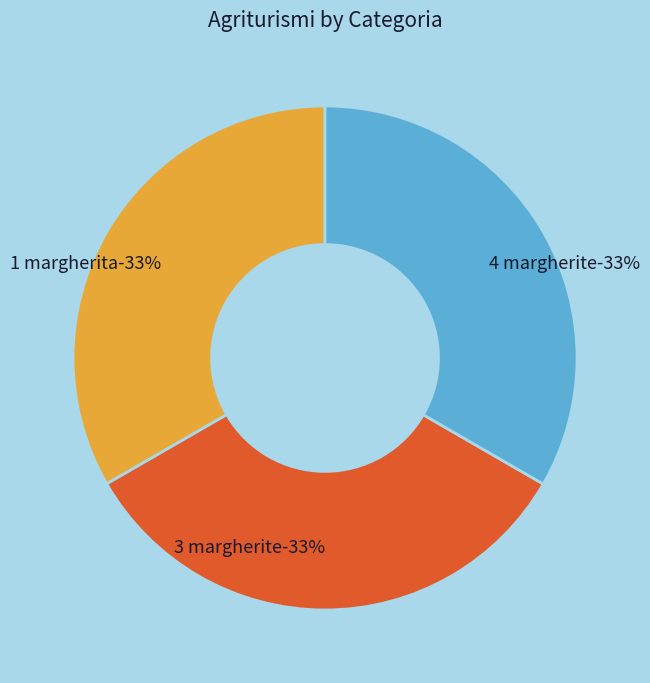

True or false: 4 margherite accounts for 33% of the total.

True